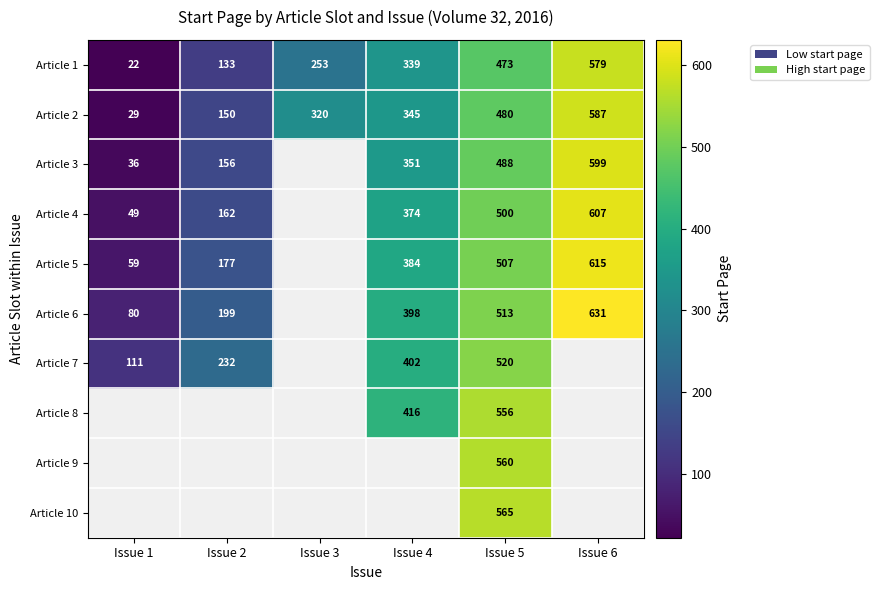

True or false: Article 6 has a value of 398 at Issue 4.

True